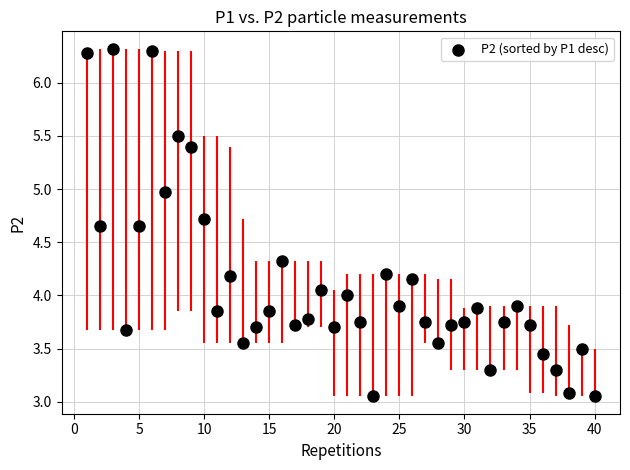

What is the range of X values (max minus min)?

39.0